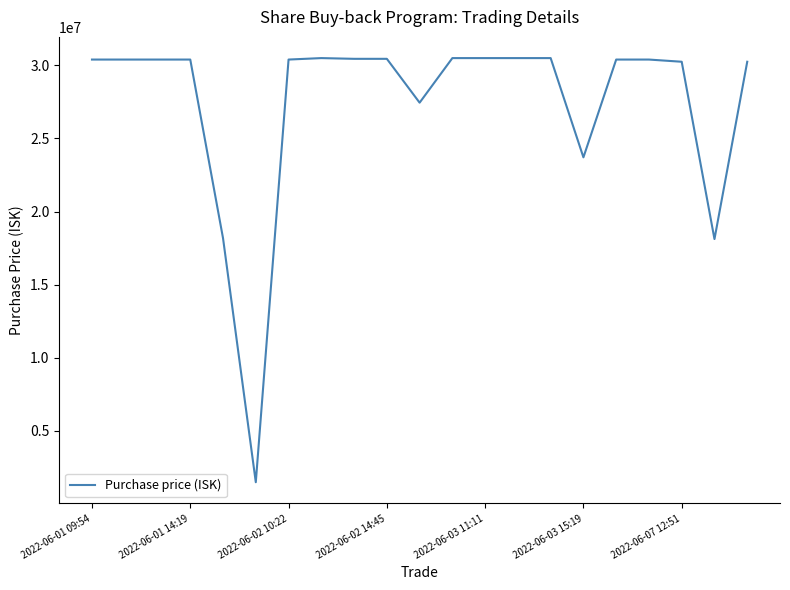

Does the chart display data point markers on the line(s)?

No